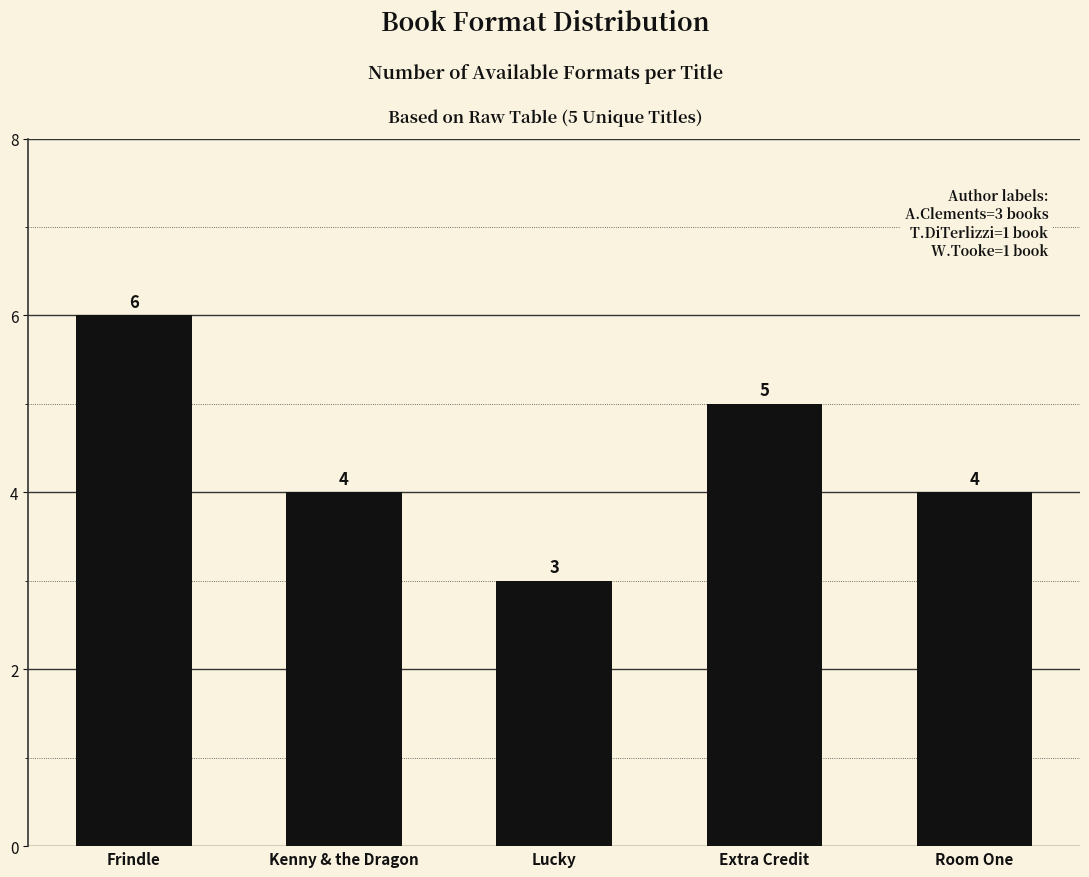

Where does the data first go above 4?

Frindle